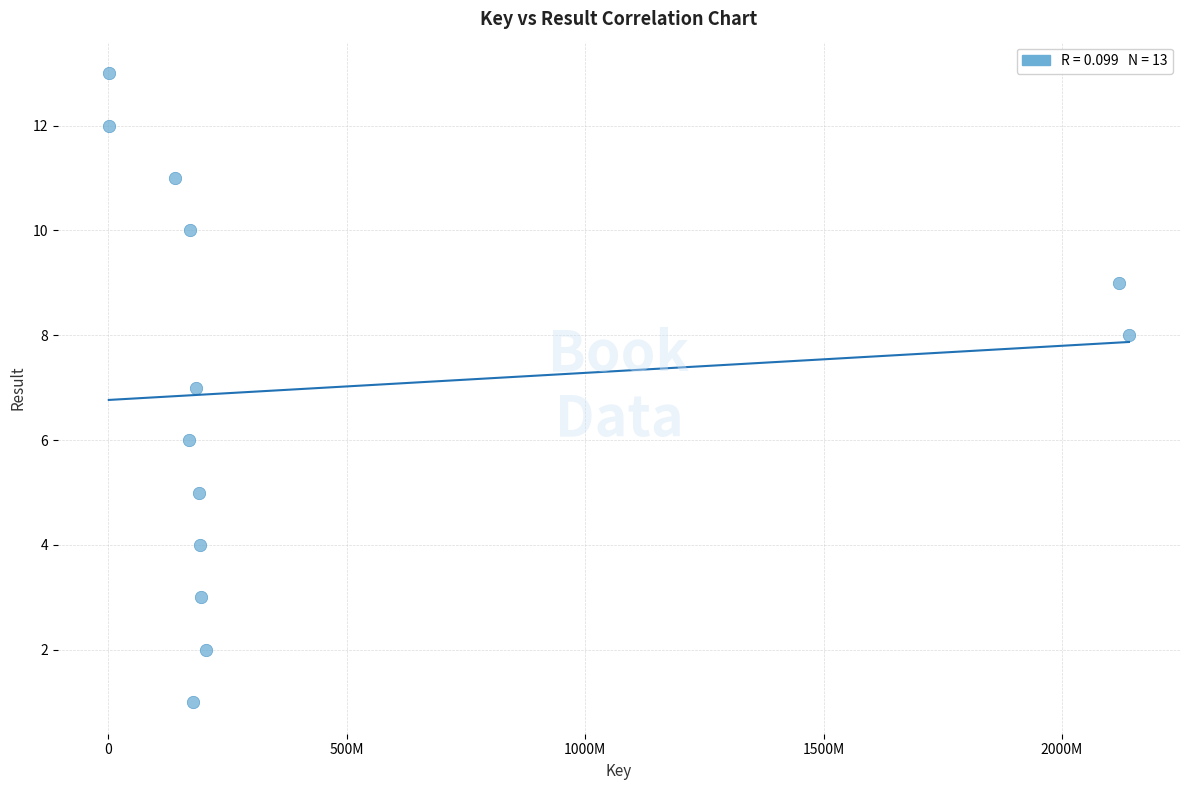

What is the range of Y values (max minus min)?

12